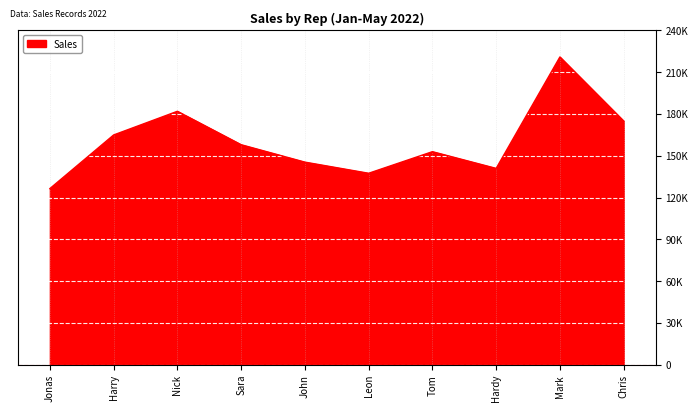

Is this an area chart (filled region under the line)?

Yes